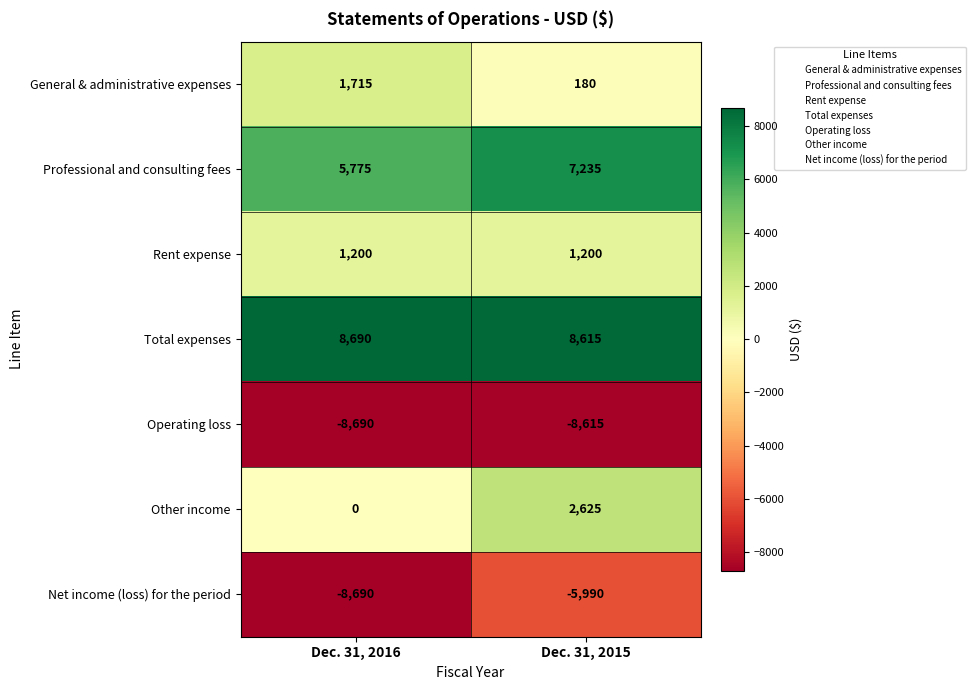

Reading left to right, list all the values displayed in this chart.

General & administrative expenses: Dec. 31, 2016=1715	Dec. 31, 2015=180
Professional and consulting fees: Dec. 31, 2016=5775	Dec. 31, 2015=7235
Rent expense: Dec. 31, 2016=1200	Dec. 31, 2015=1200
Total expenses: Dec. 31, 2016=8690	Dec. 31, 2015=8615
Operating loss: Dec. 31, 2016=-8690	Dec. 31, 2015=-8615
Other income: Dec. 31, 2016=0	Dec. 31, 2015=2625
Net income (loss) for the period: Dec. 31, 2016=-8690	Dec. 31, 2015=-5990